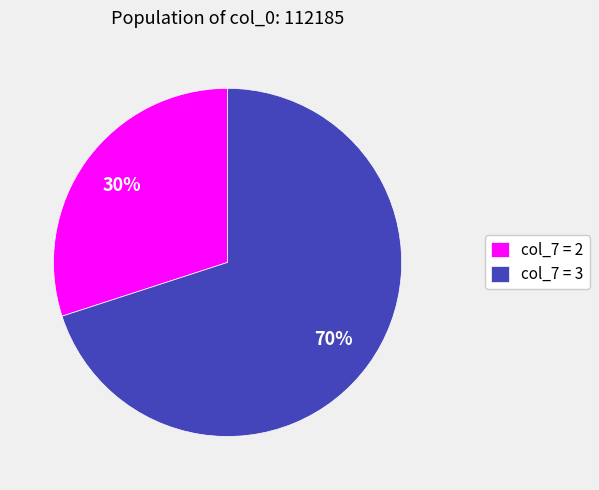

Which slice represents more than half of the pie?

col_7 = 3